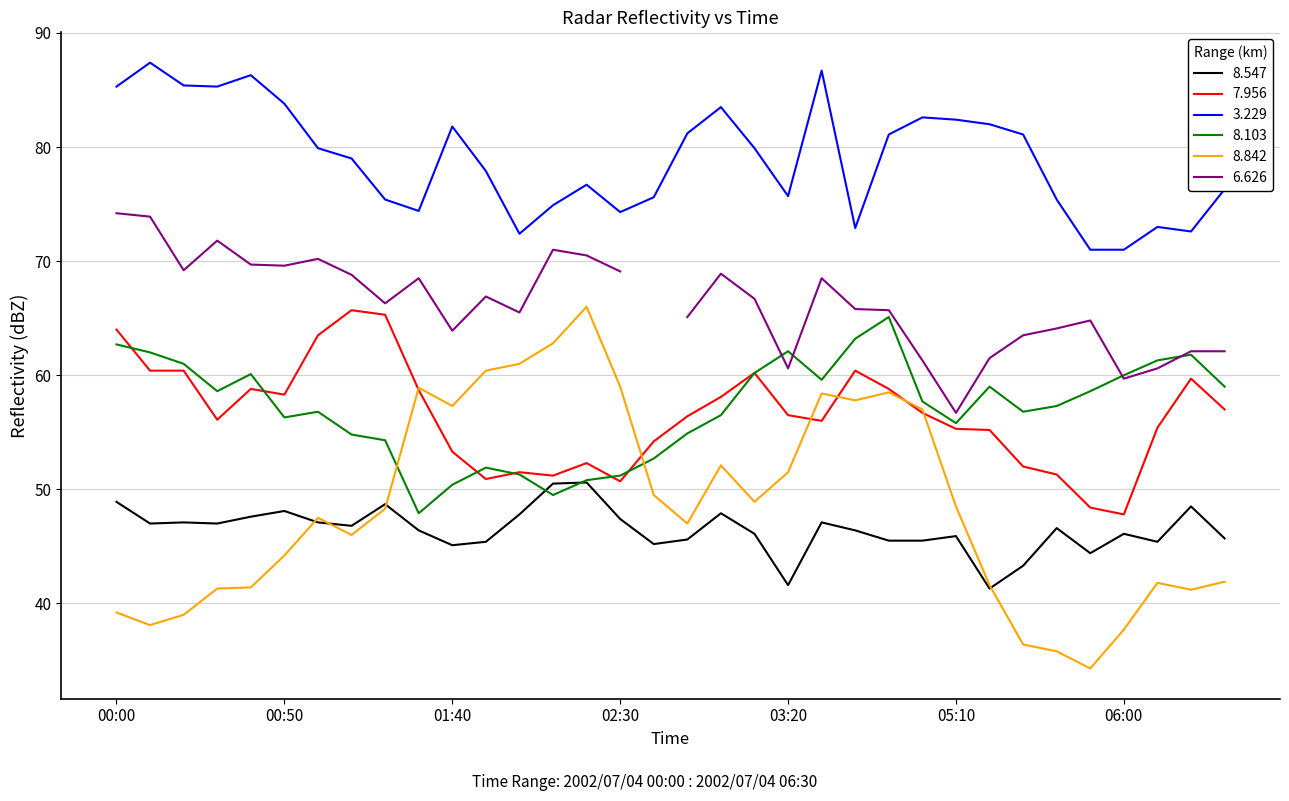

True or false: 3.229 has a value of 35.1 at 02:30.

False